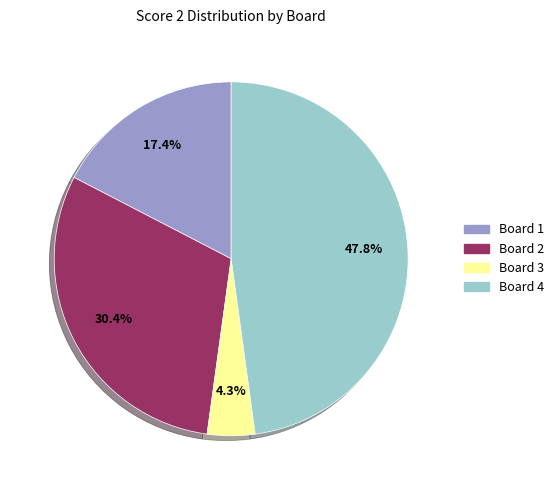

Is there a majority slice in this chart?

No